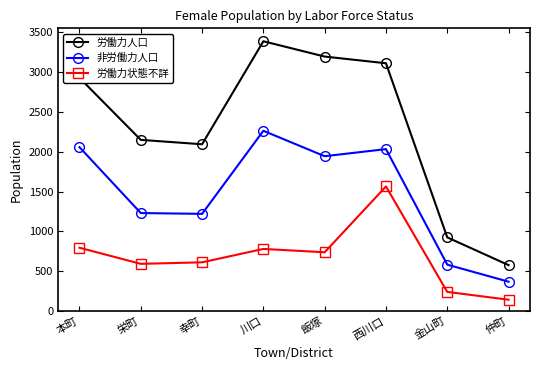

At which category does 労働力人口 reach its first local peak?

川口